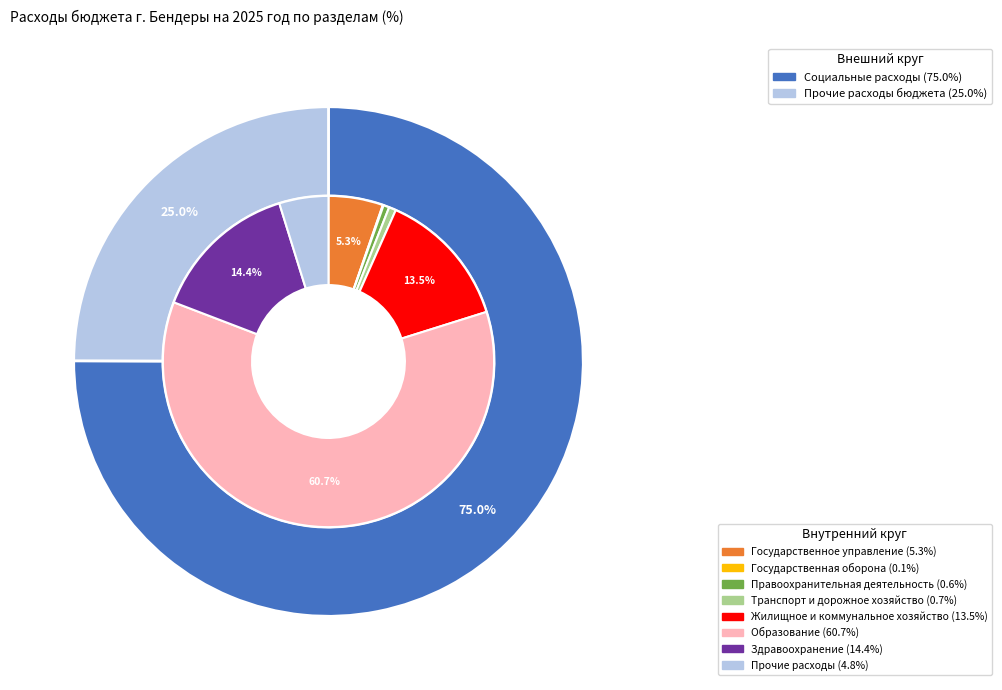

Which slice is the largest?

Образование